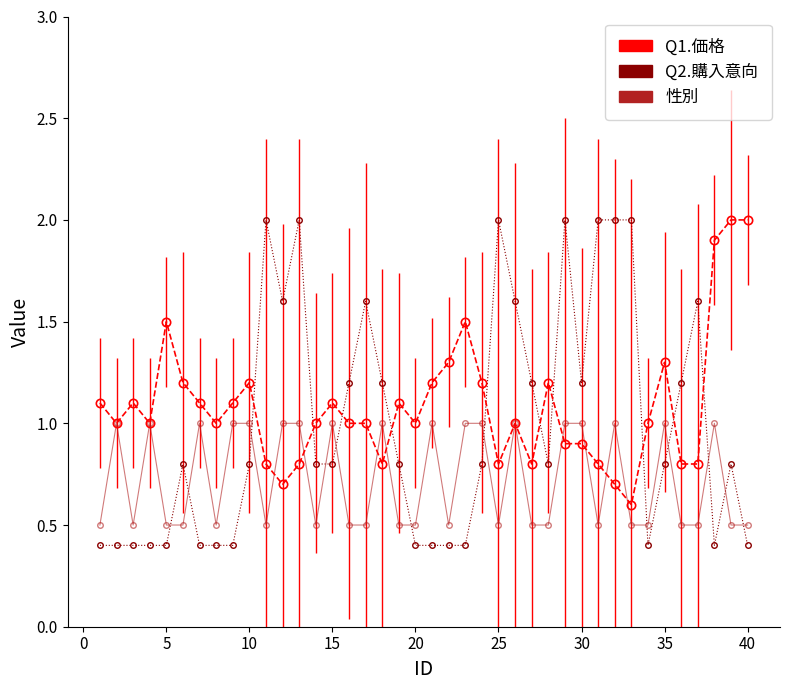

Count the number of data series in this chart.

3